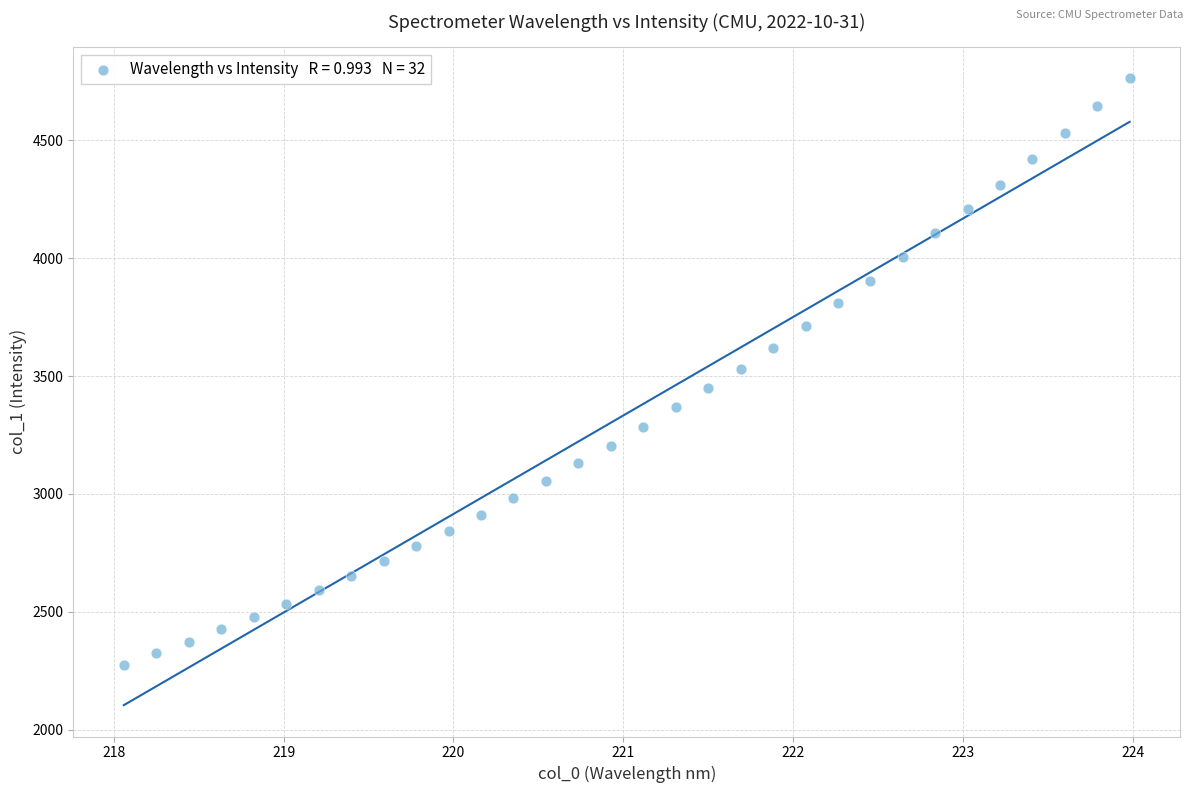

What is the range of Y values (max minus min)?

2489.9